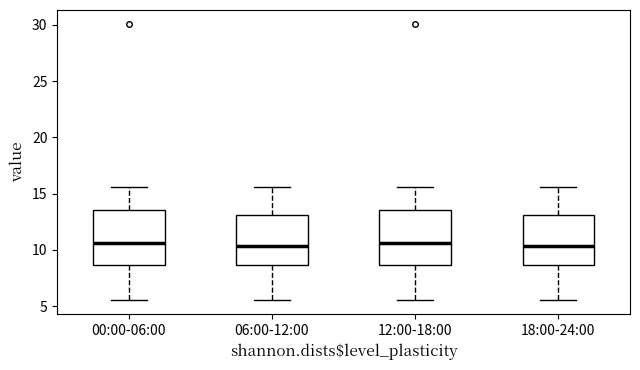

Reading left to right, read every box against the y-axis: the position of its median line, the range the box covers, and the ends of its whiskers. The values are not printed on the chart, so give them approximately, as read against the axis.

00:00-06:00: median 10.5, box 8.5 to 13.5, whiskers 5.5 to 15.5
06:00-12:00: median 10.5, box 8.5 to 13.0, whiskers 5.5 to 15.5
12:00-18:00: median 10.5, box 8.5 to 13.5, whiskers 5.5 to 15.5
18:00-24:00: median 10.5, box 8.5 to 13.0, whiskers 5.5 to 15.5